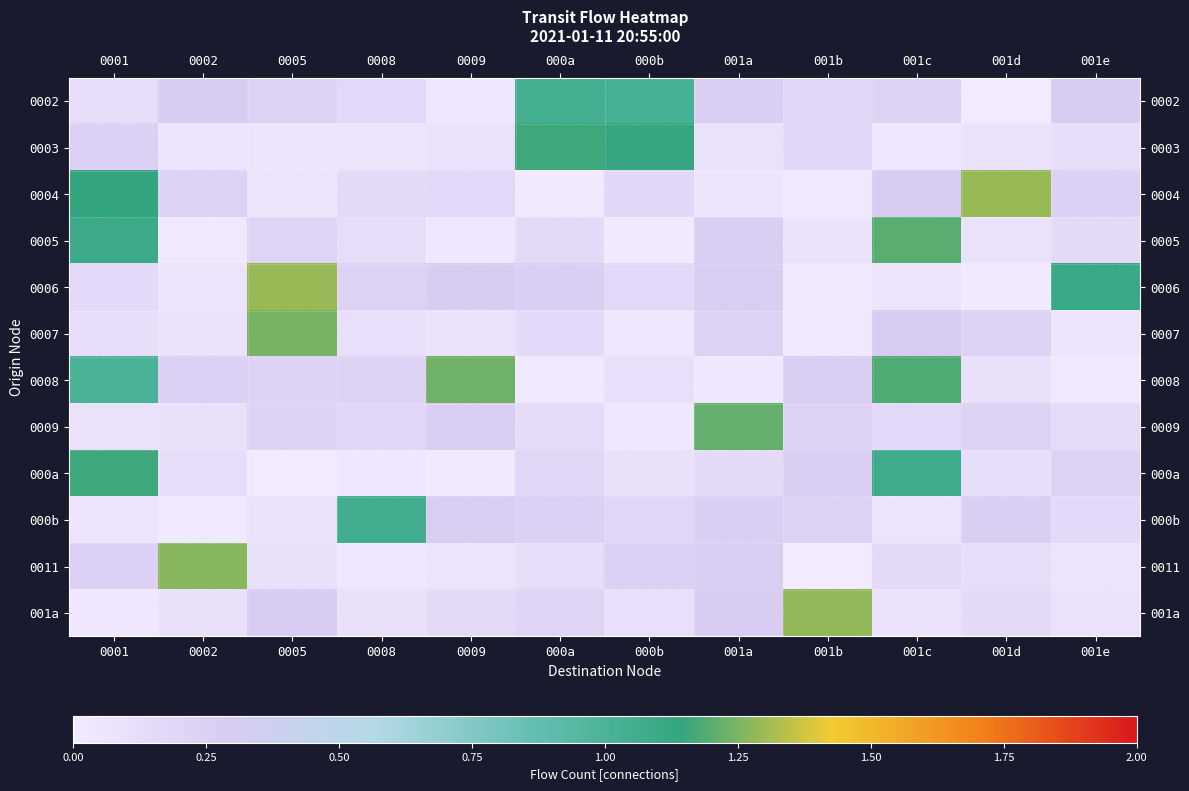

How many series are shown in this chart?

12